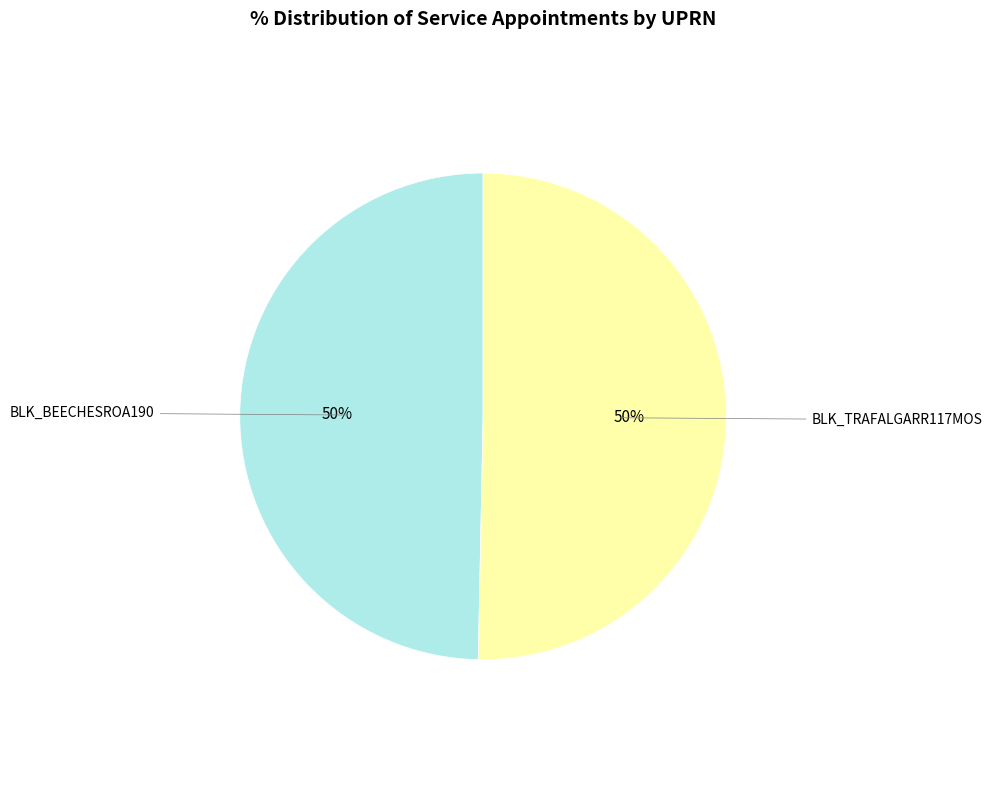

To the nearest percent, what is the average slice percentage?

50%